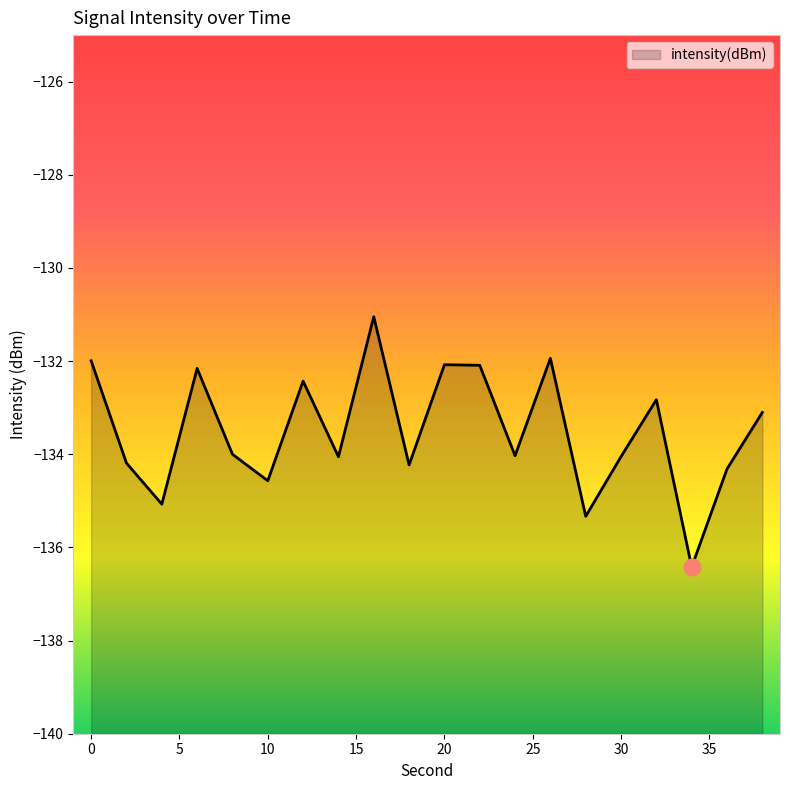

Does the chart have visible grid lines?

No